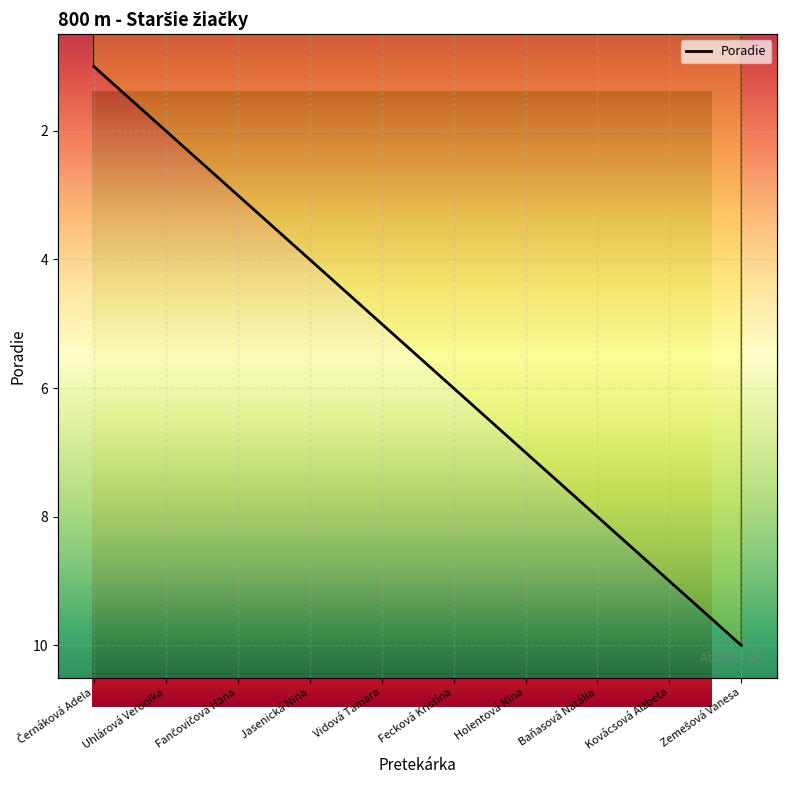

Is this an area chart (filled region under the line)?

No